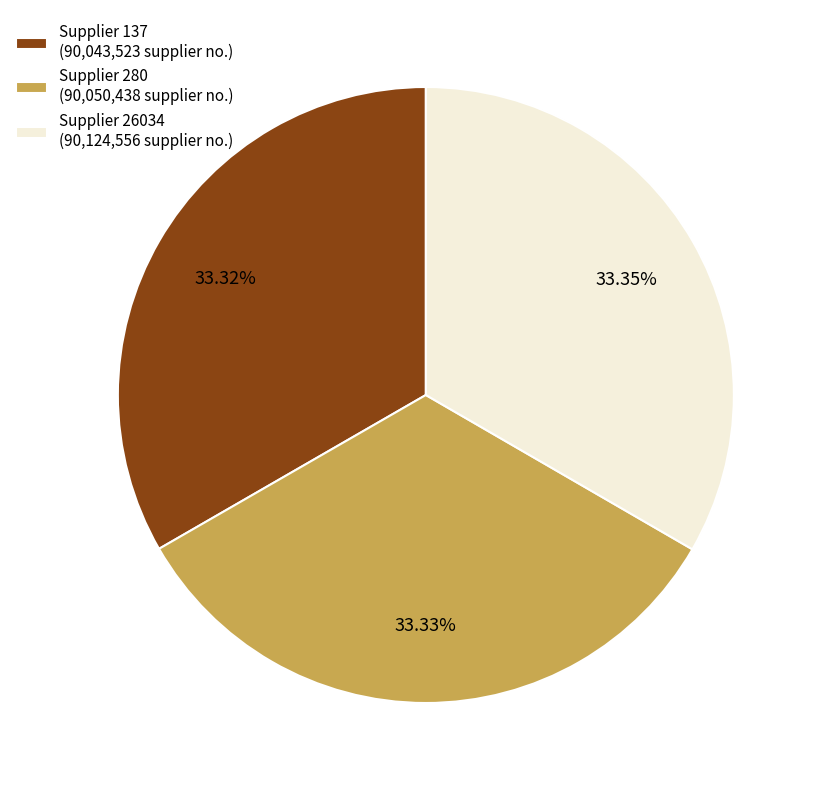

Does any single category account for the majority?

No